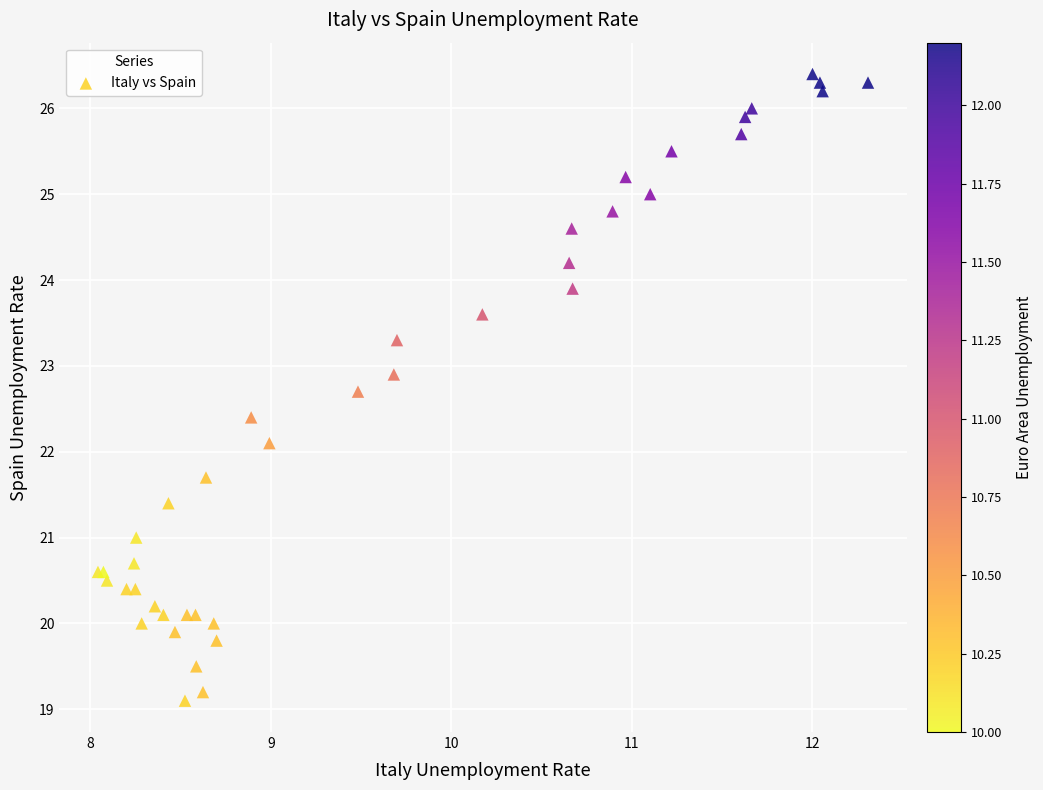

What Y value in the scatter plot is closest to 22?

22.1